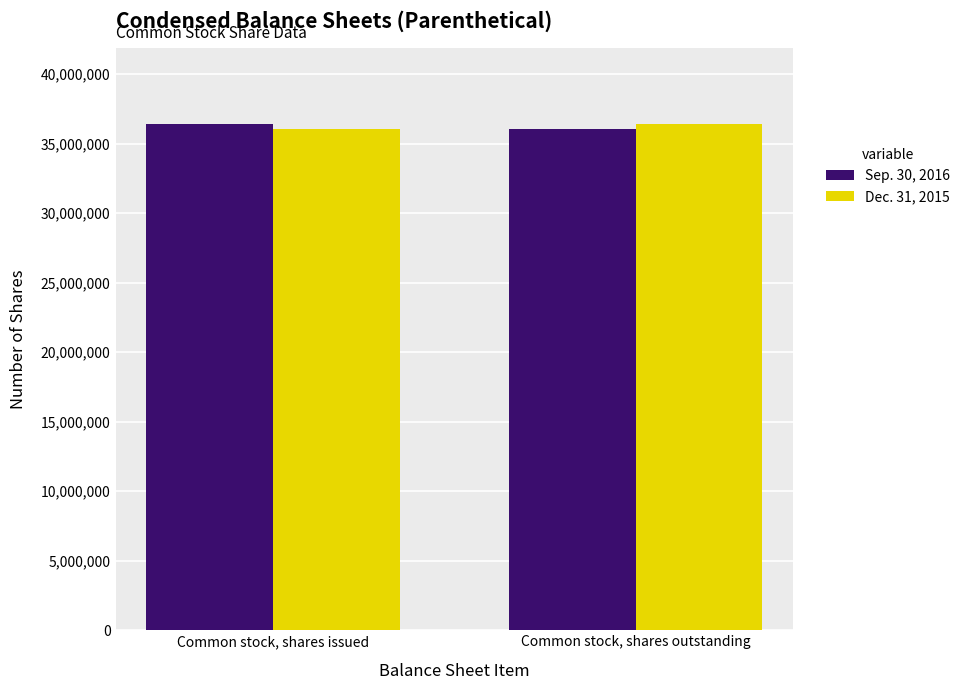

Rank the categories by Sep. 30, 2016 value from lowest to highest.

Common stock, shares outstanding, Common stock, shares issued